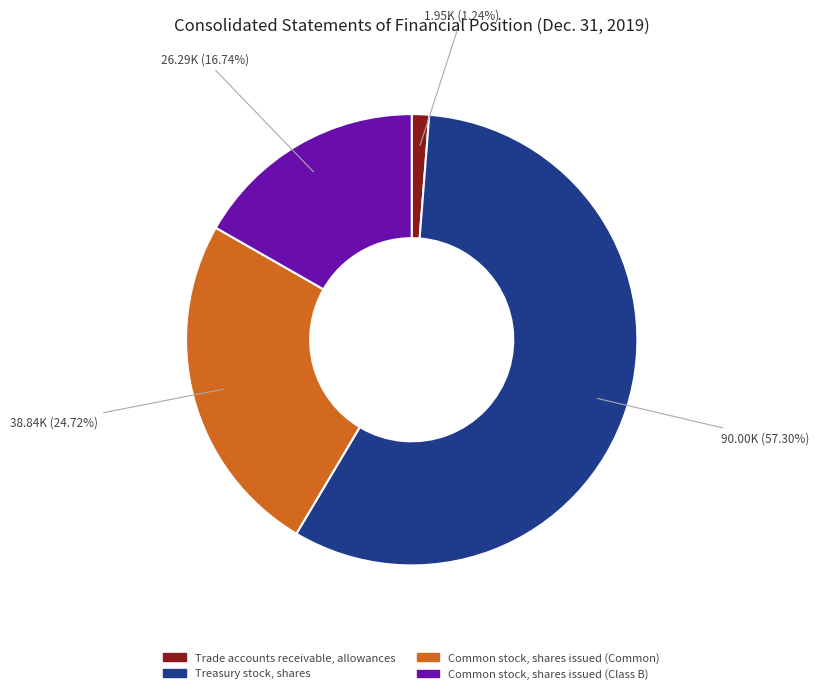

Which category has the smallest portion of the pie?

Trade accounts receivable, allowances